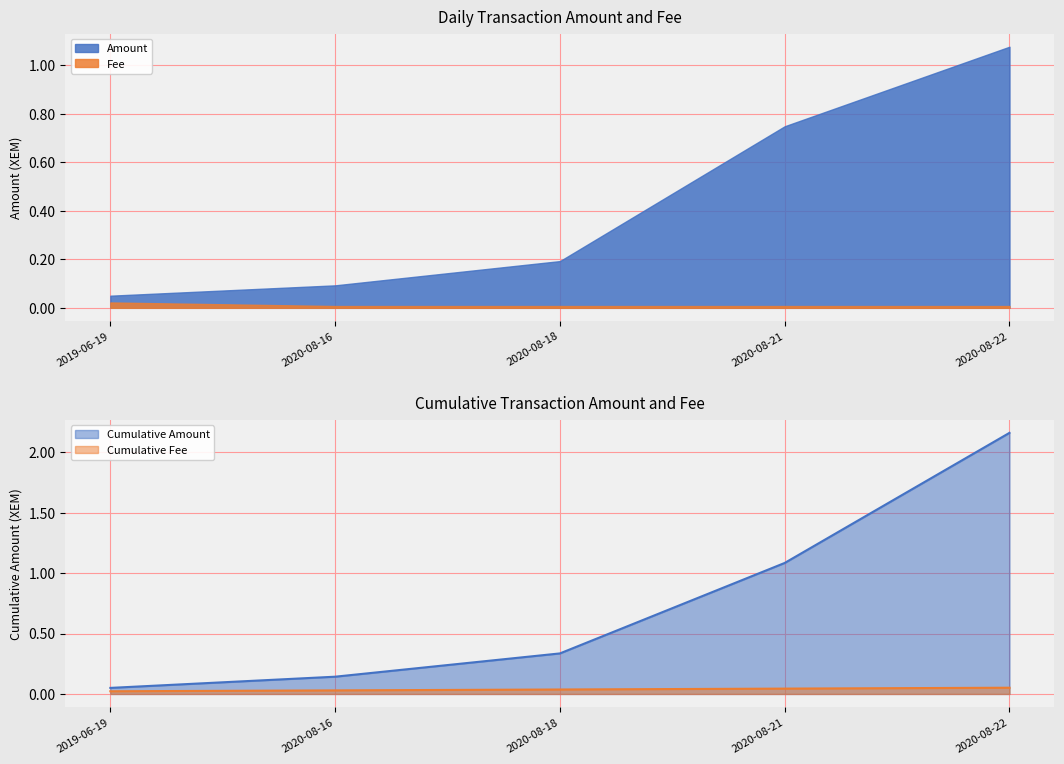

What is the difference between the second highest and second lowest values in the Amount series?

0.7